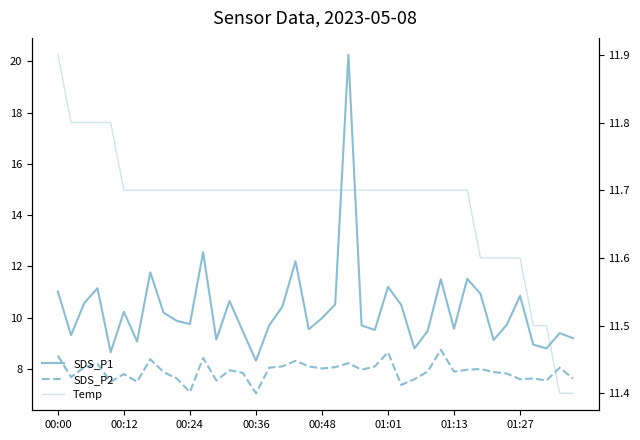

What is the minimum value shown in the chart?

7.0